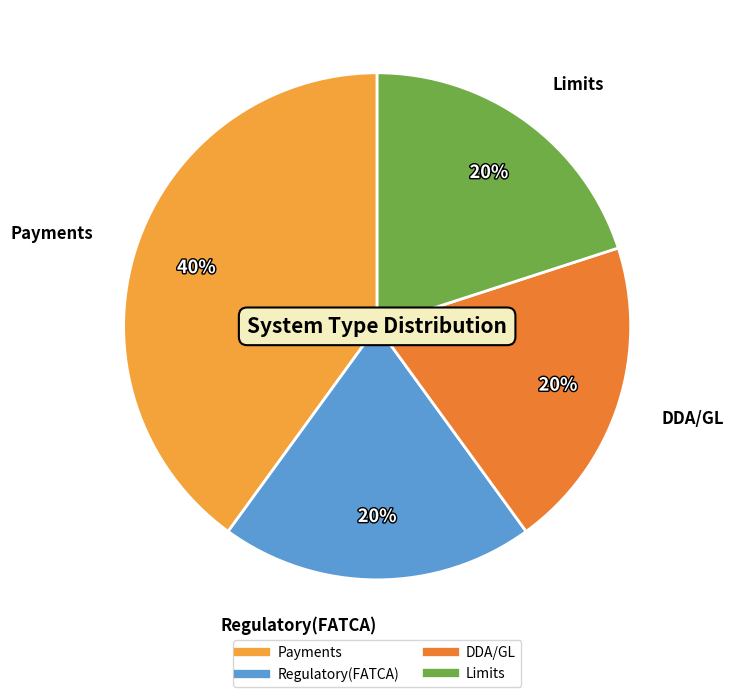

Is the sum of Limits and Regulatory(FATCA) greater than half?

No